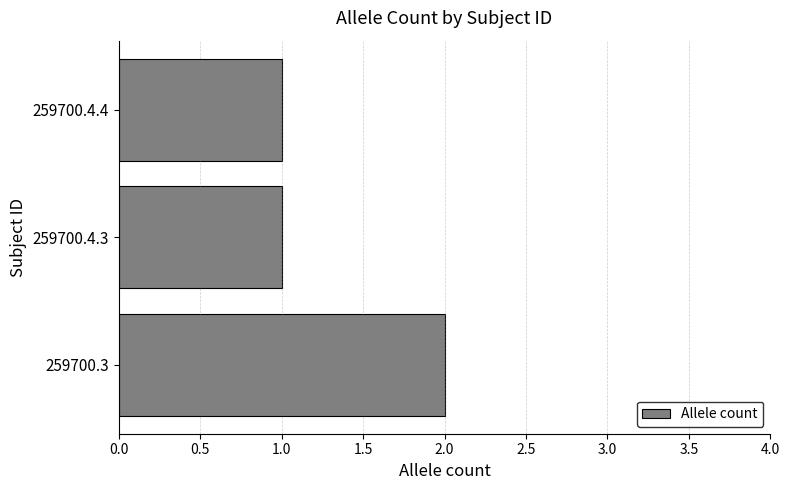

What is the sum of all values?

4